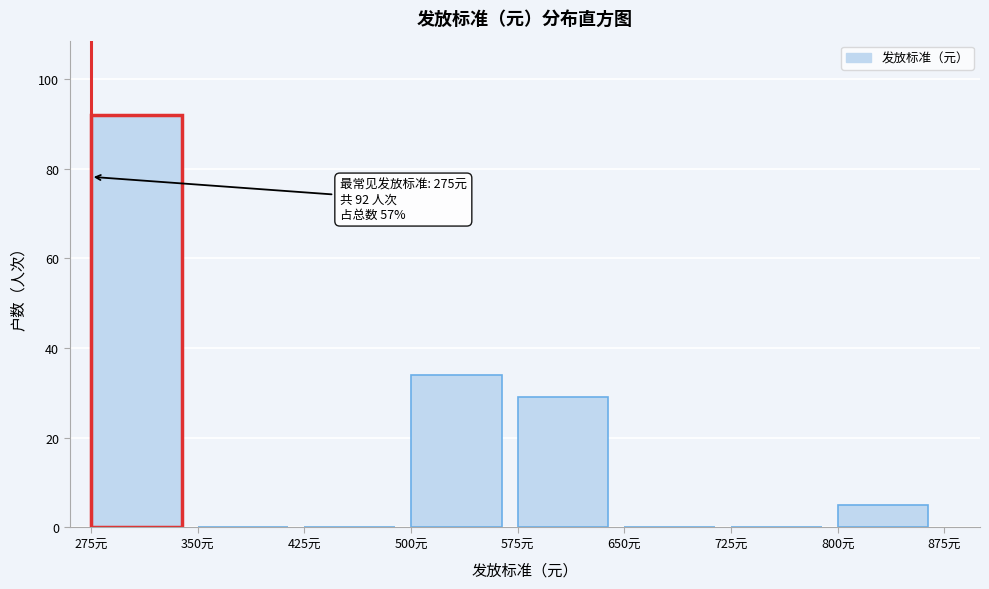

Which range on the x-axis has the tallest bar?

275 to 350